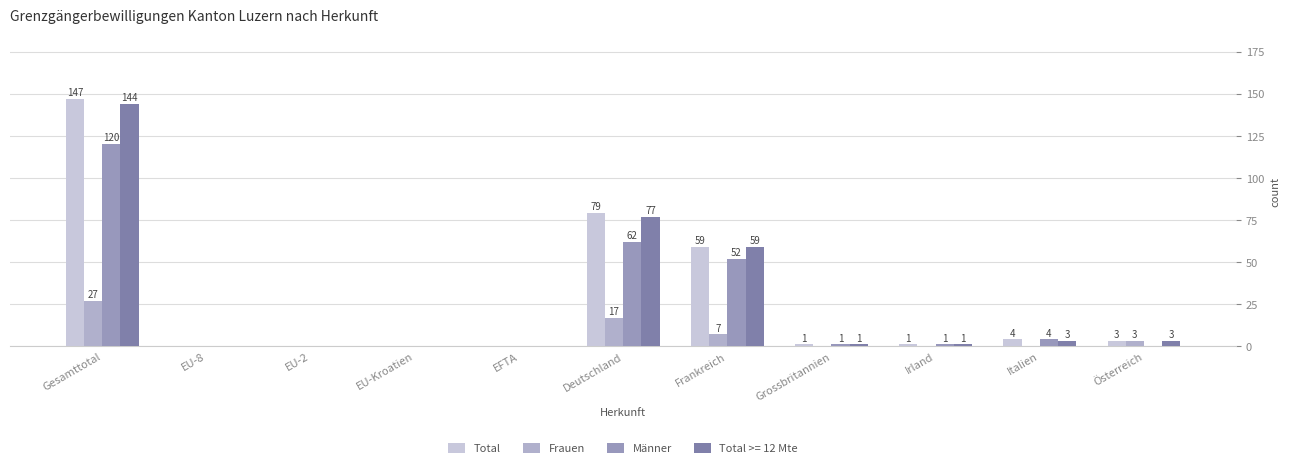

What is the sum of the Frauen values at Irland and Deutschland?

17